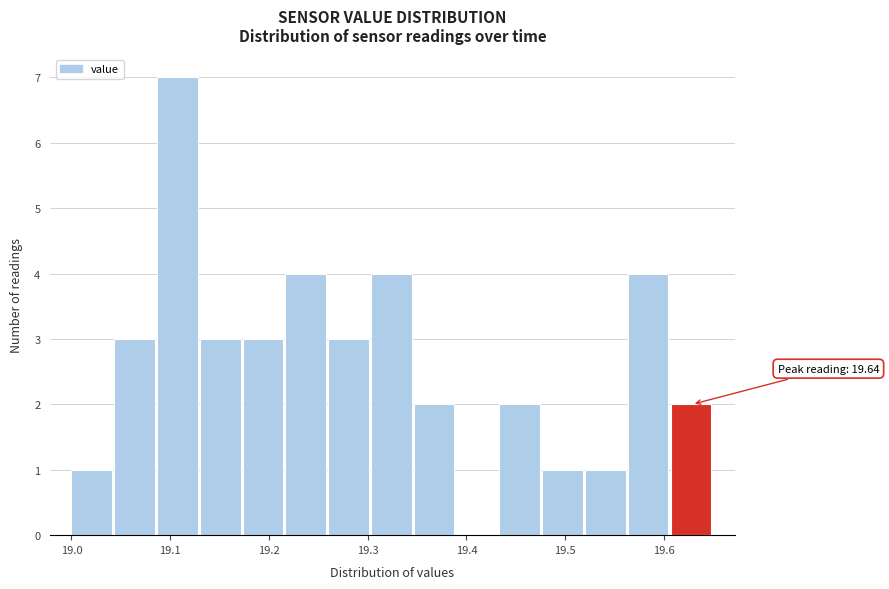

Which range on the x-axis has the tallest bar?

19.09 to 19.13